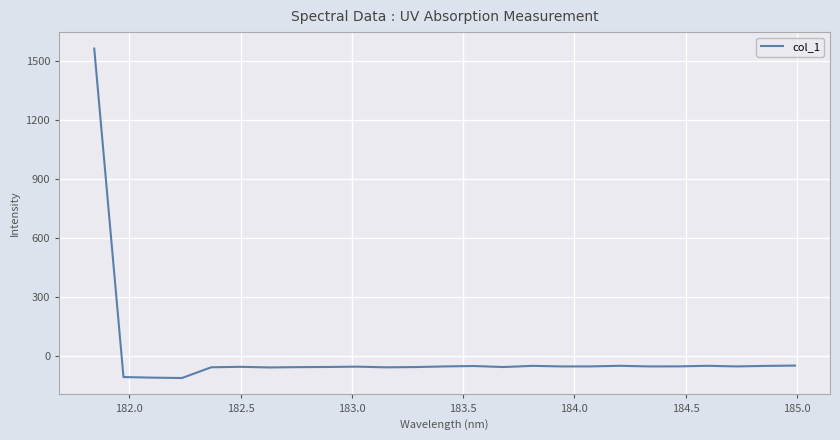

What is the maximum value shown in the chart?

1564.1